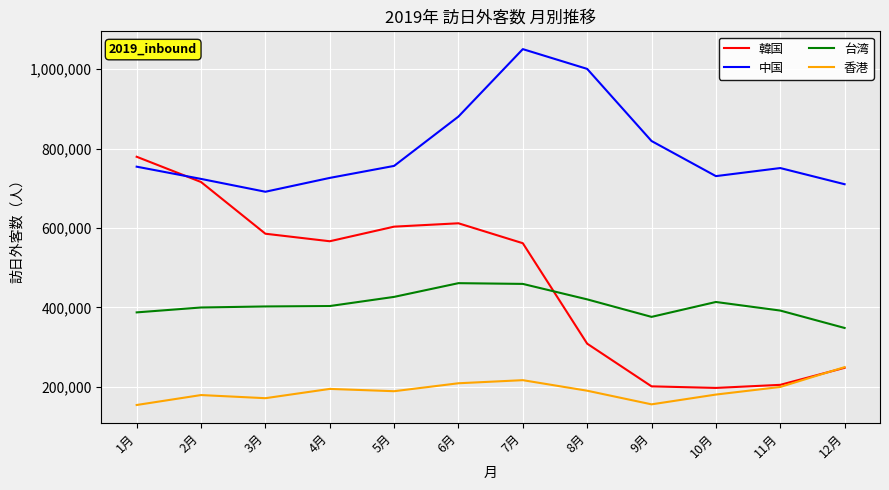

What is the maximum value for 台湾?

461085